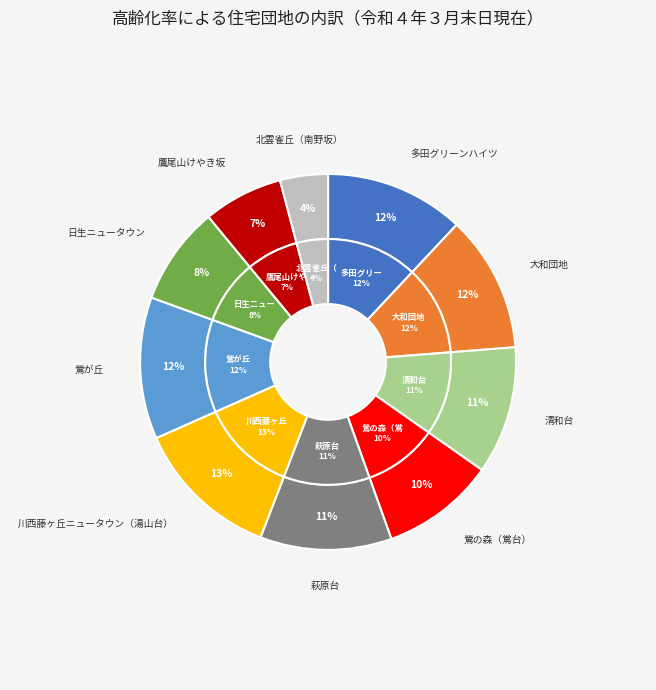

To the nearest percent, what portion does 清和台 represent?

11%